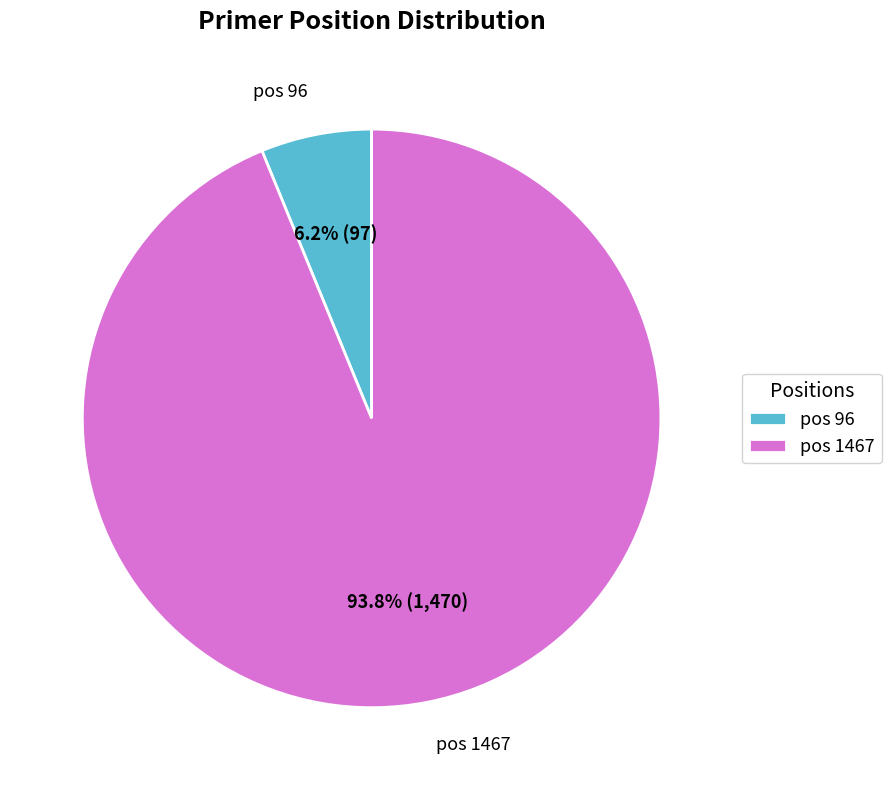

What is the majority slice?

pos 1467